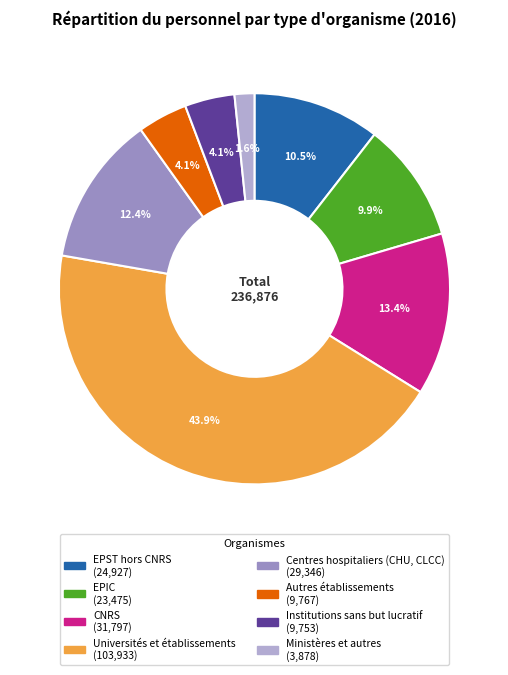

The CNRS slice represents 5% of the pie. True or false?

False